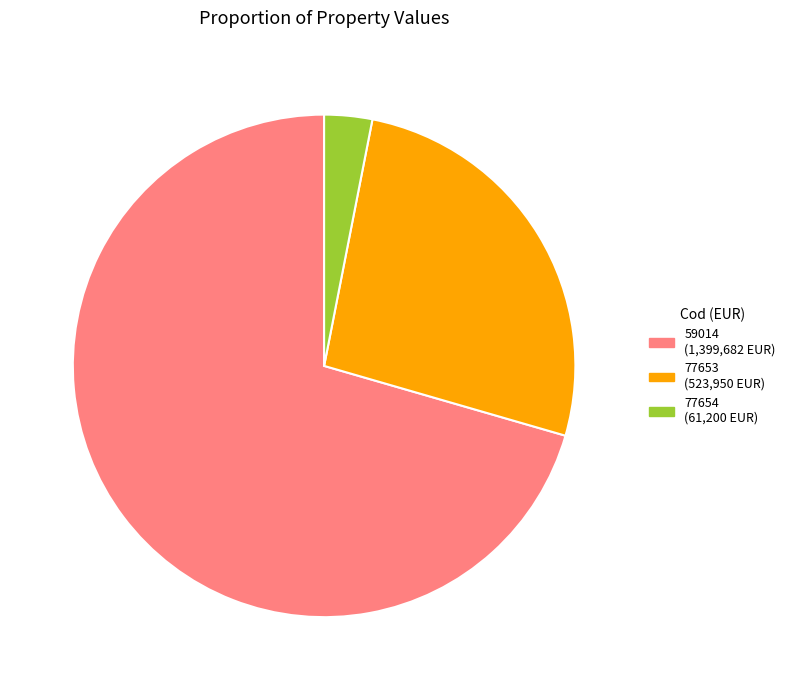

True or false: 77654 accounts for 16% of the total.

False